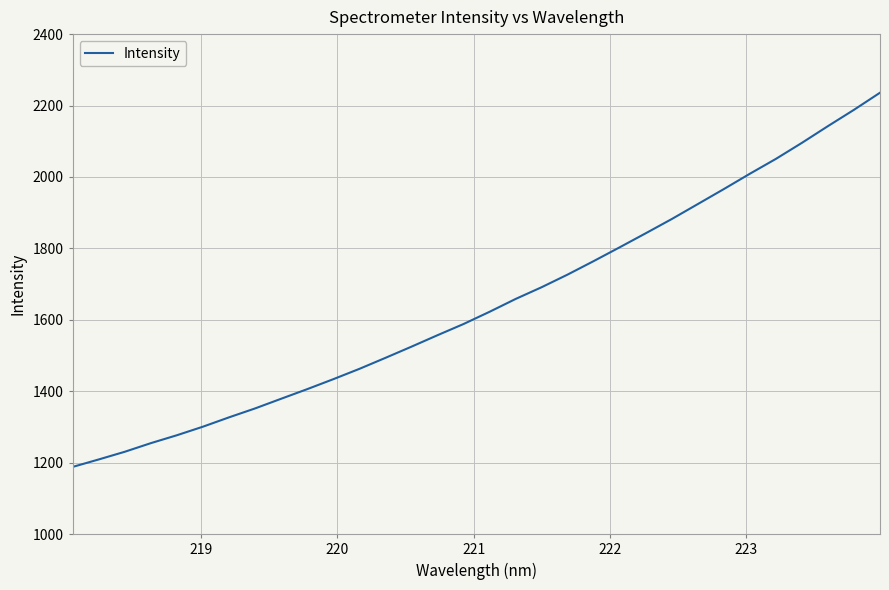

What is the sum of all values?

52591.4